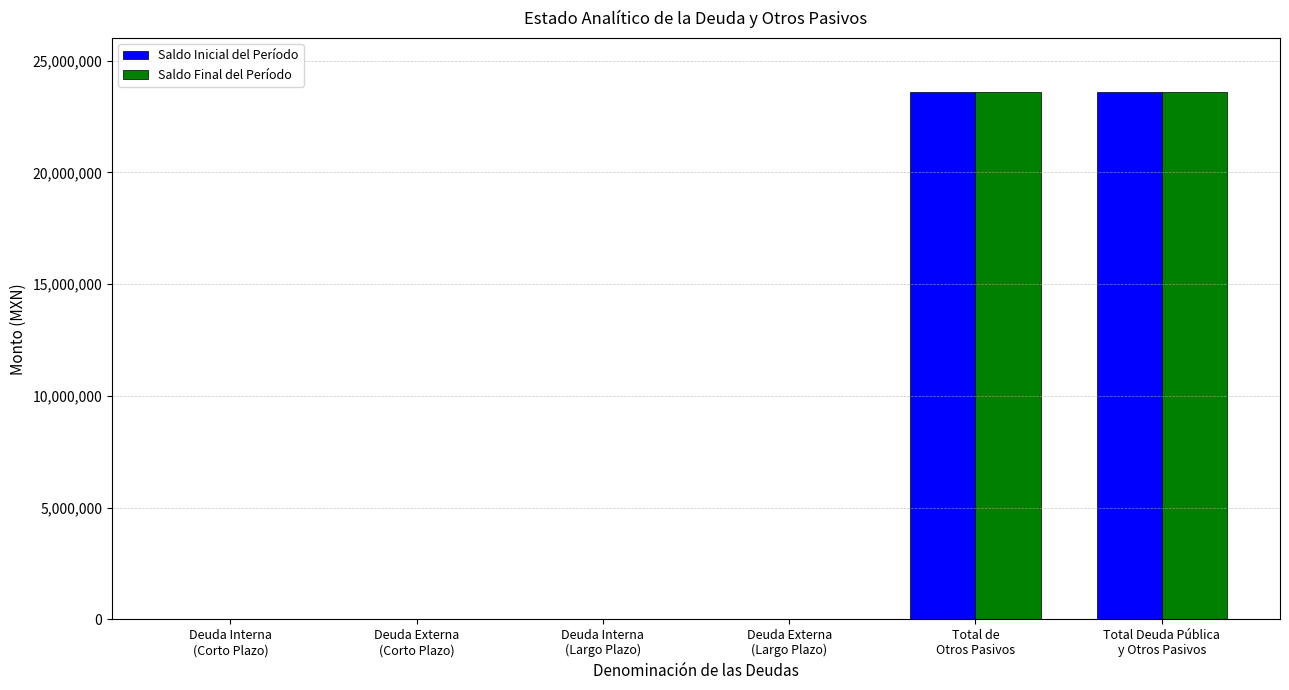

How many groups of bars are there?

6